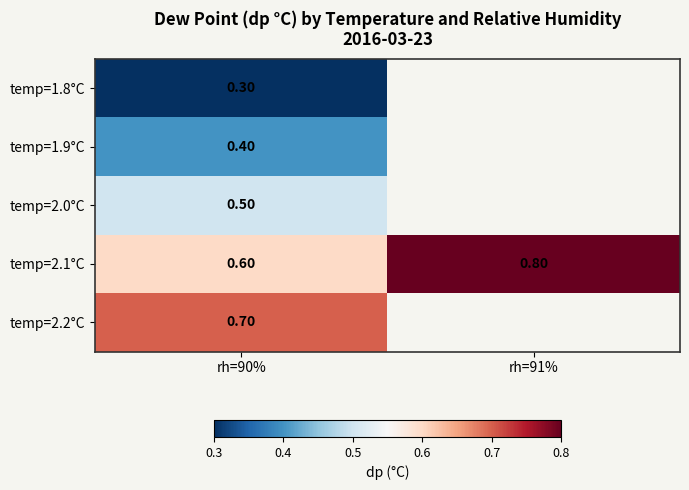

At rh=90%, list the series in order from smallest to largest.

temp=1.8°C, temp=1.9°C, temp=2.0°C, temp=2.1°C, temp=2.2°C